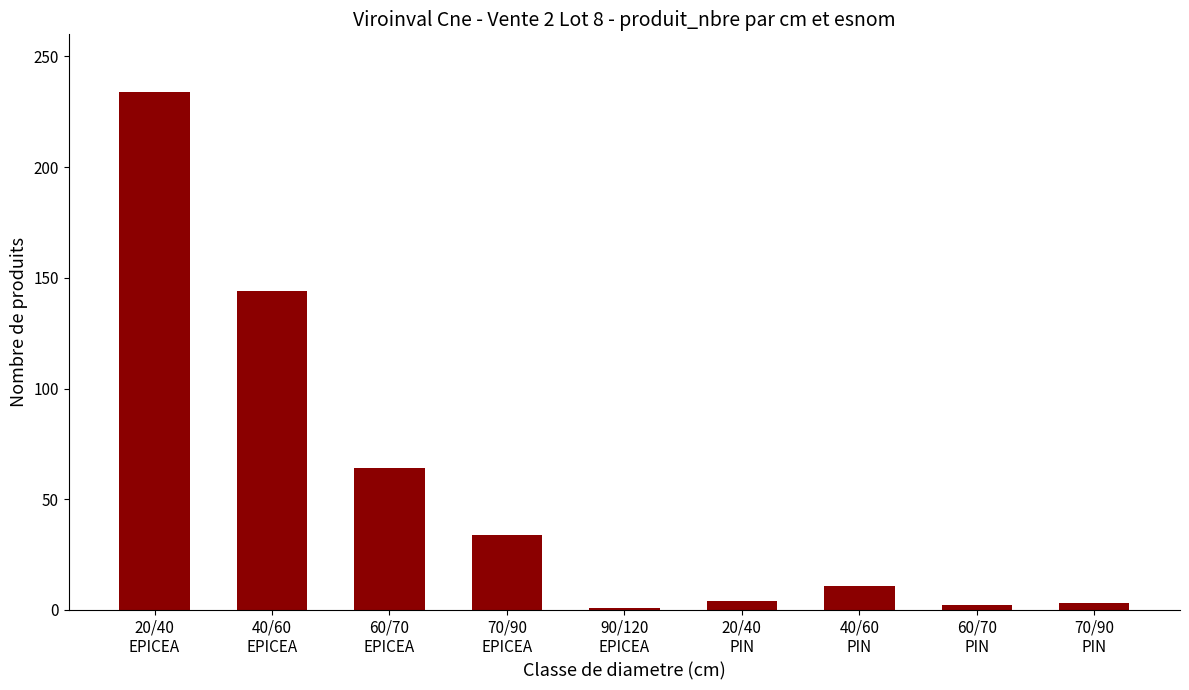

Between 40/60
PIN and 60/70
PIN, which is larger?

40/60
PIN